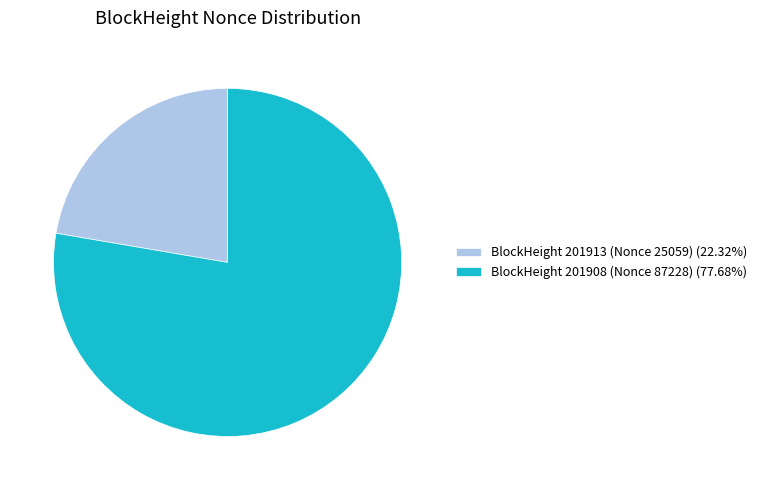

How many slices are in this pie chart?

2